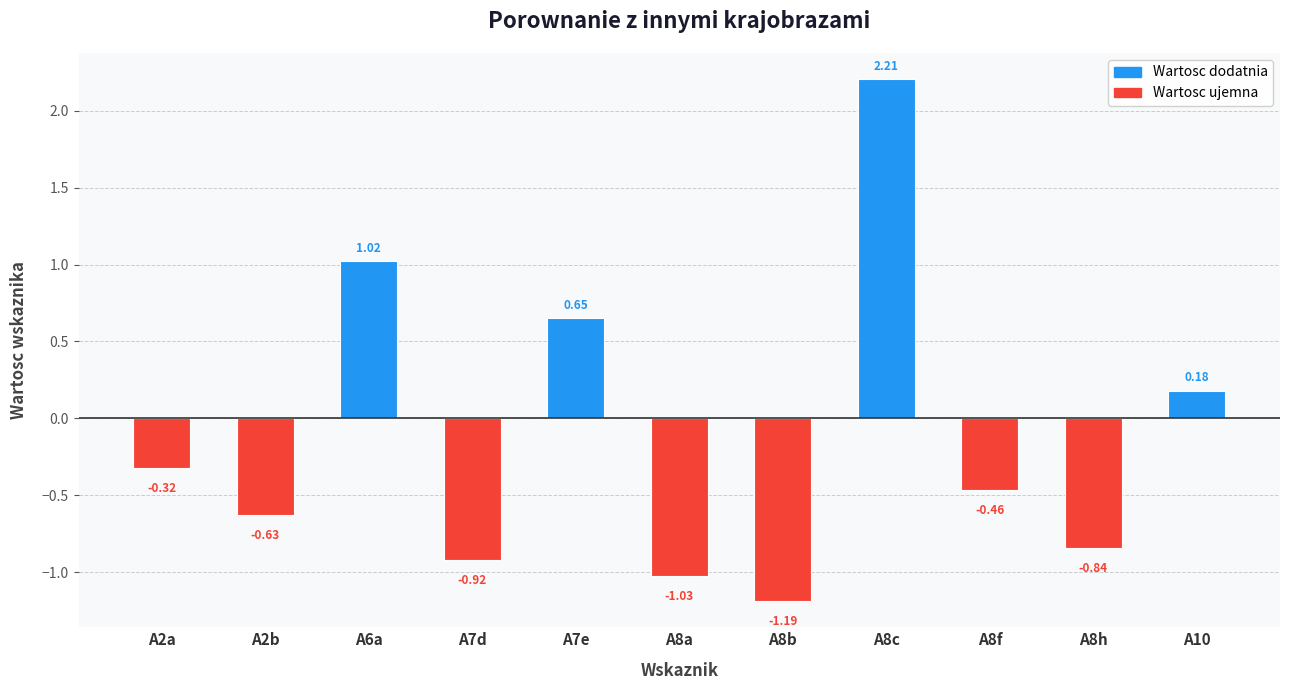

What is the average value?

-0.1